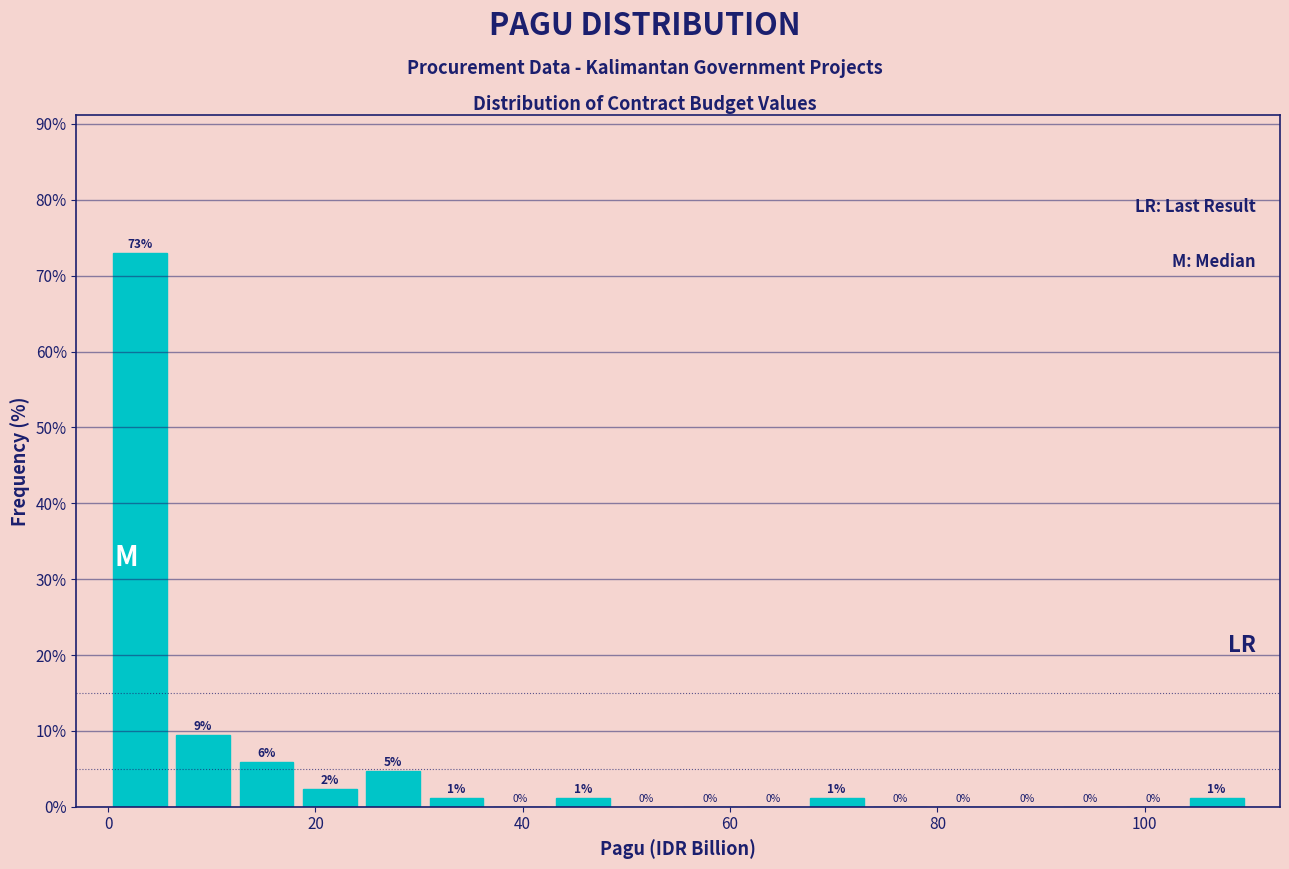

Around what value on the x-axis is the tallest bar? Give the approximate position of its centre, as read against the axis.

4